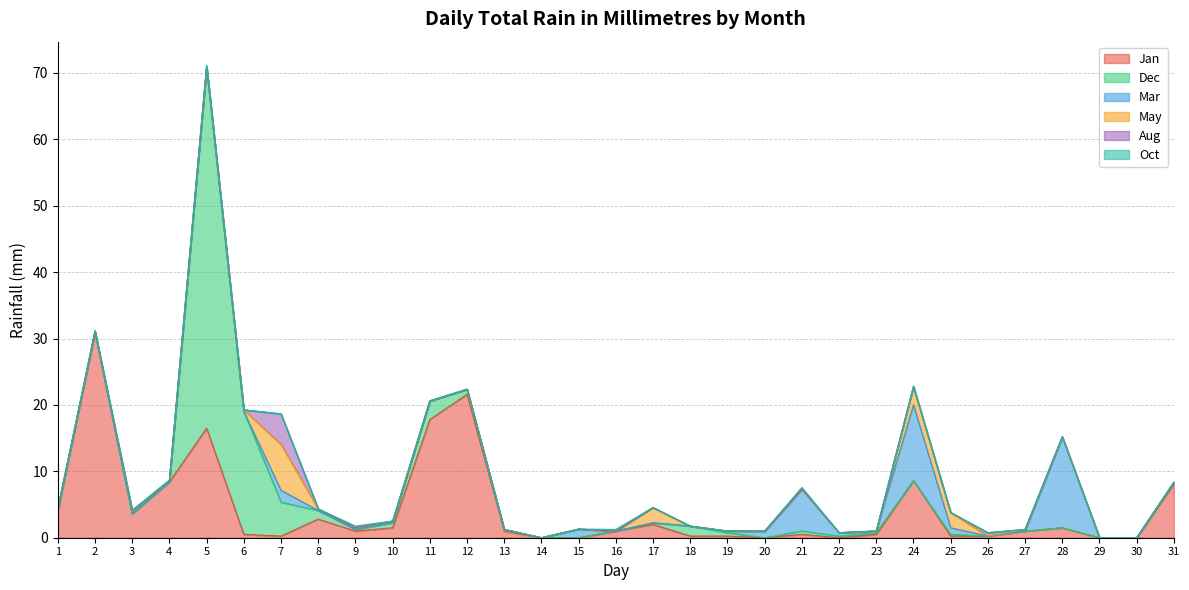

True or false: Jan and Aug cross at least once.

True